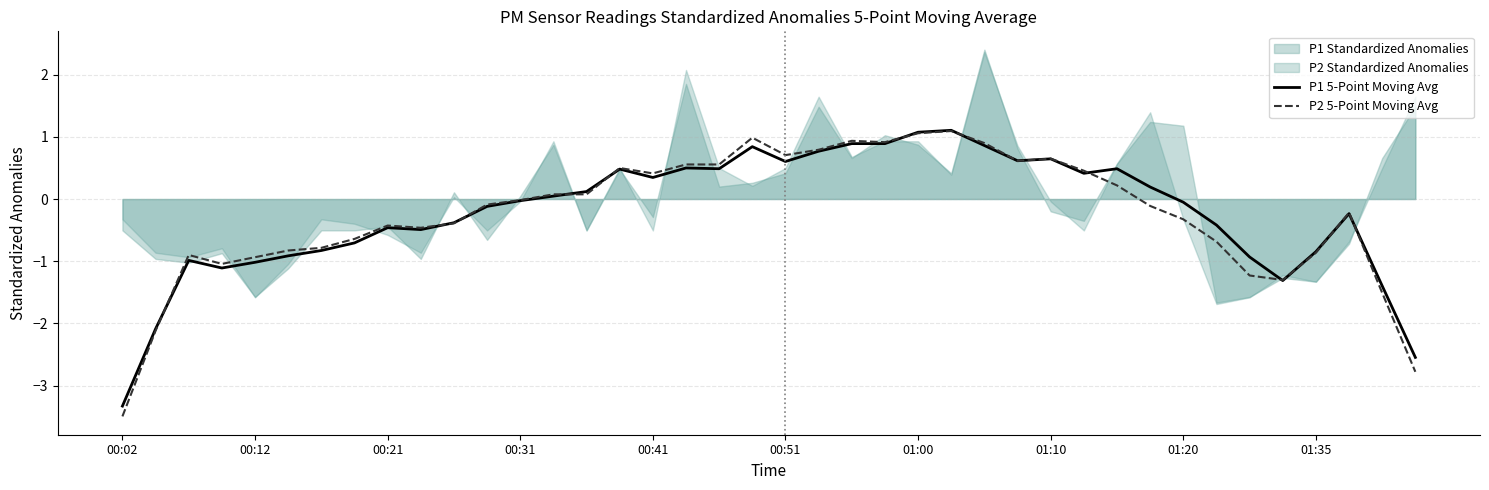

At how many categories does at least one series exceed -1?

34